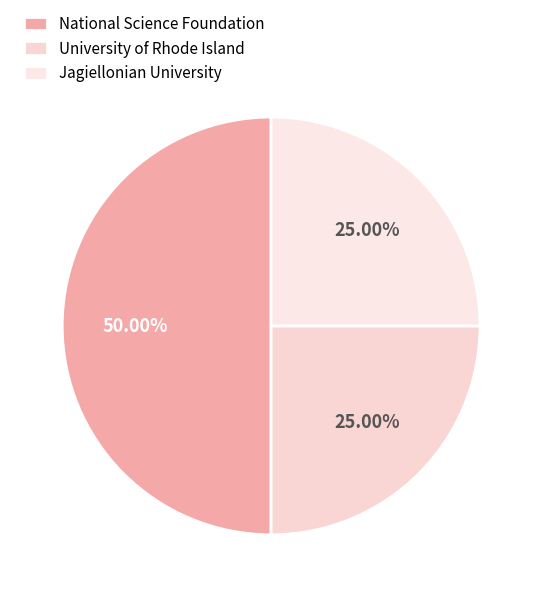

Which category has the biggest portion of the pie?

National Science Foundation